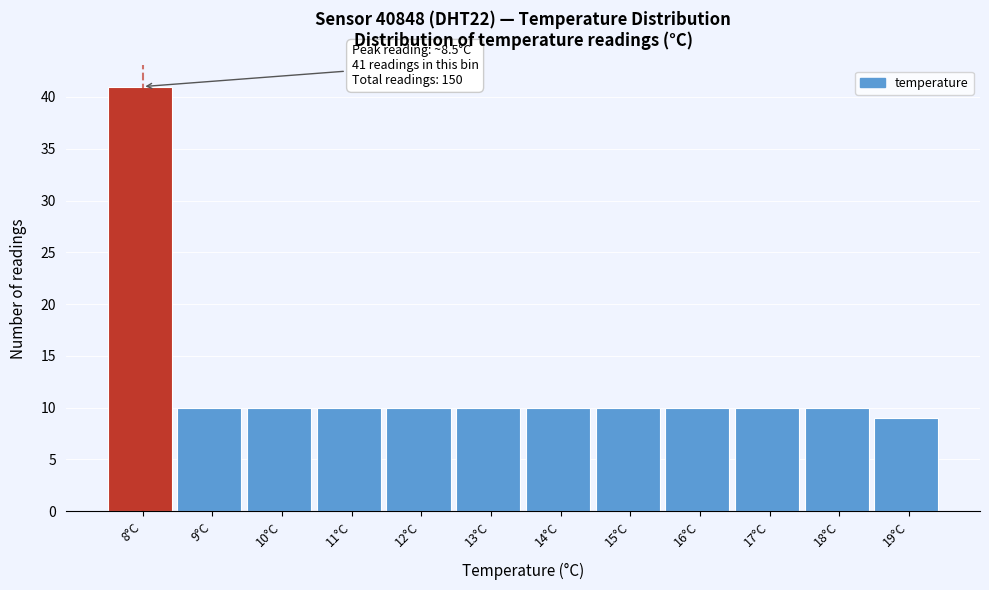

Reading left to right, list all the values displayed in this chart.

41	10	10	10	10	10	10	10	10	10	10	9